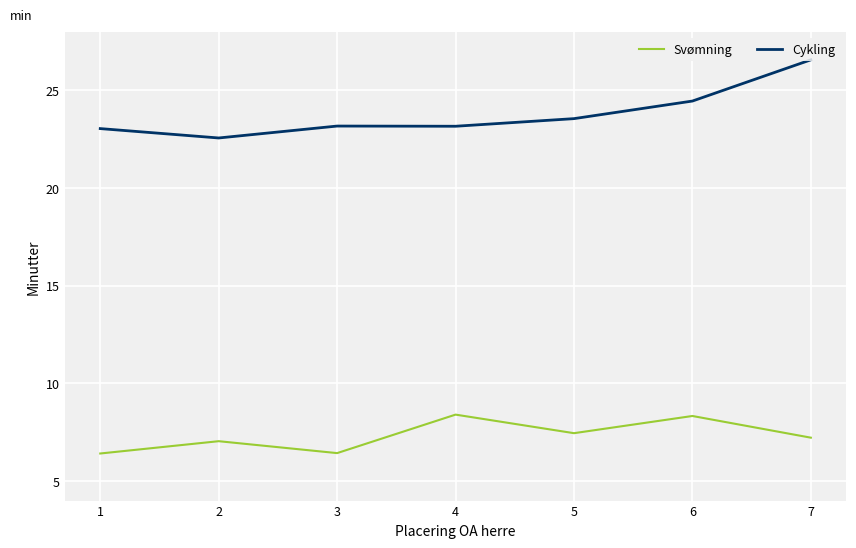

What is the minimum value shown in the chart?

6.4